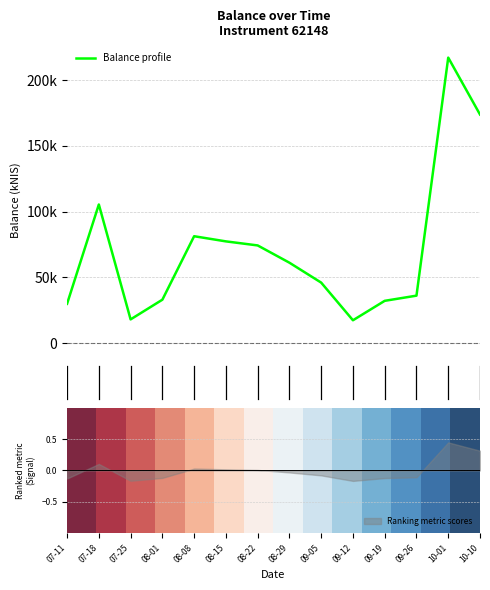

Where does the Balance profile series first go above 61151?

07-18